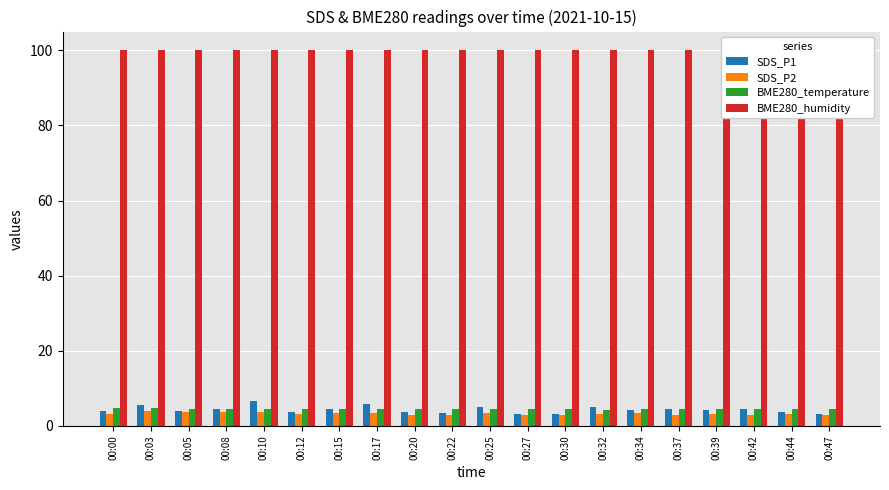

Reading right to left, extract all data points from this chart.

SDS_P1: 00:47=3.3	00:44=3.7	00:42=4.5	00:39=4.2	00:37=4.4	00:34=4.3	00:32=5.0	00:30=3.1	00:27=3.3	00:25=5.1	00:22=3.4	00:20=3.6	00:17=5.9	00:15=4.7	00:12=3.8	00:10=6.5	00:08=4.5	00:05=4.1	00:03=5.6	00:00=4.0
SDS_P2: 00:47=2.8	00:44=3.2	00:42=3.0	00:39=3.2	00:37=3.0	00:34=3.5	00:32=3.2	00:30=2.8	00:27=2.9	00:25=3.5	00:22=3.0	00:20=2.9	00:17=3.4	00:15=3.4	00:12=3.1	00:10=3.8	00:08=3.8	00:05=3.7	00:03=4.1	00:00=3.3
BME280_temperature: 00:47=4.6	00:44=4.5	00:42=4.5	00:39=4.5	00:37=4.5	00:34=4.4	00:32=4.4	00:30=4.5	00:27=4.5	00:25=4.5	00:22=4.6	00:20=4.6	00:17=4.5	00:15=4.5	00:12=4.5	00:10=4.6	00:08=4.6	00:05=4.6	00:03=4.8	00:00=4.8
BME280_humidity: 00:47=100.0	00:44=100.0	00:42=100.0	00:39=100.0	00:37=100.0	00:34=100.0	00:32=100.0	00:30=100.0	00:27=100.0	00:25=100.0	00:22=100.0	00:20=100.0	00:17=100.0	00:15=100.0	00:12=100.0	00:10=100.0	00:08=100.0	00:05=100.0	00:03=100.0	00:00=100.0